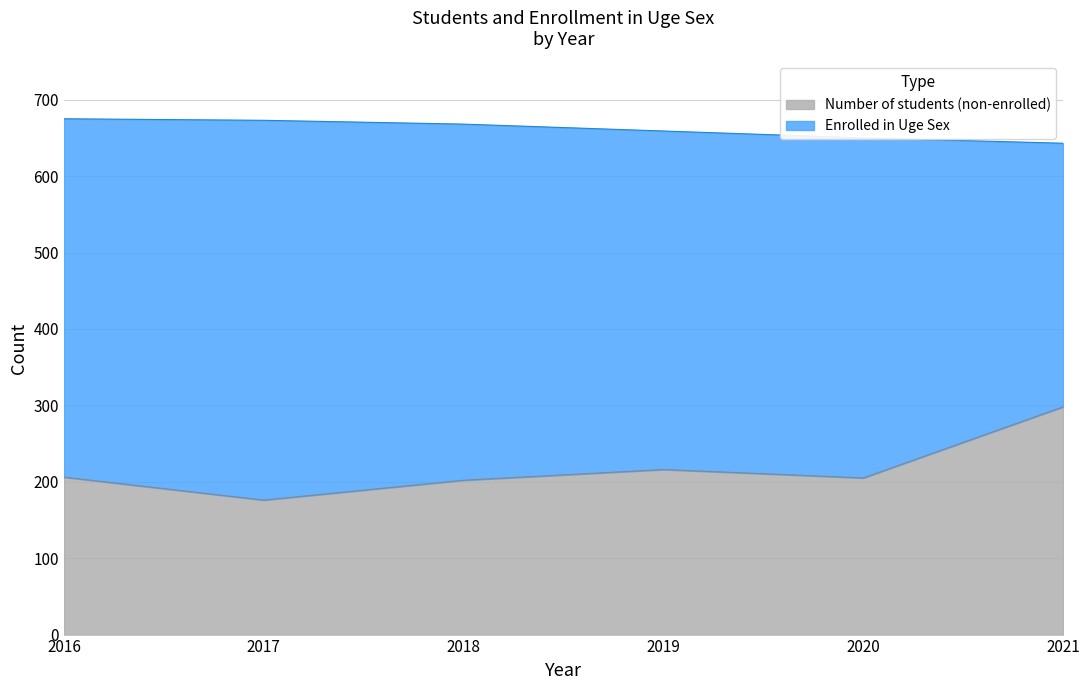

True or false: Number of students and Enrolled in Uge Sex intersect in this chart.

False